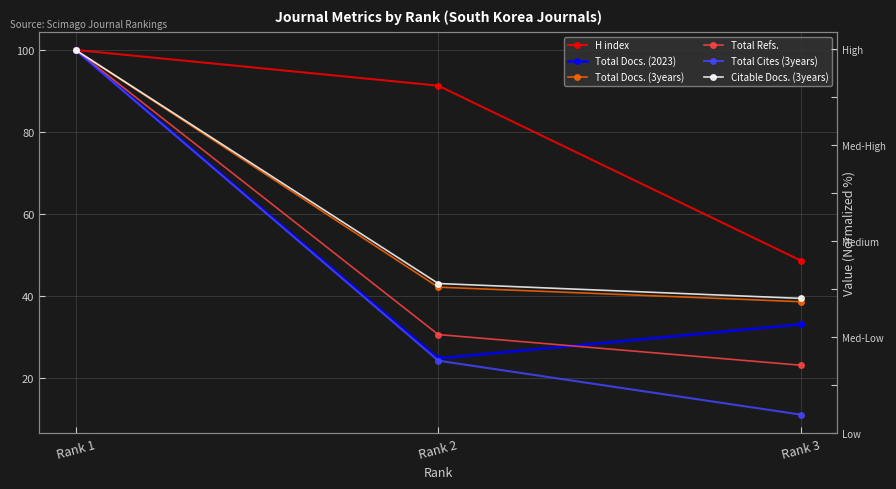

The Total Docs. (3years) series shows 38.7 at Rank 3. True or false?

True